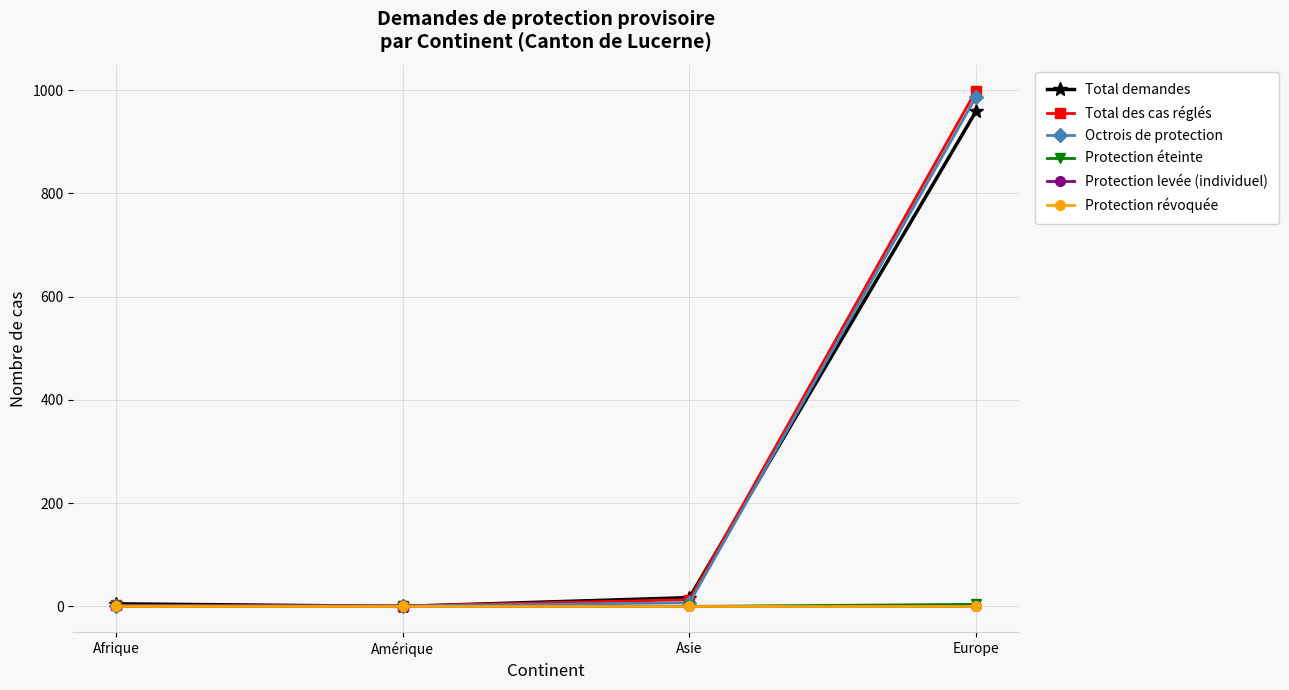

Is the value of Octrois de protection at Afrique greater than the value of Protection révoquée at Afrique?

Yes